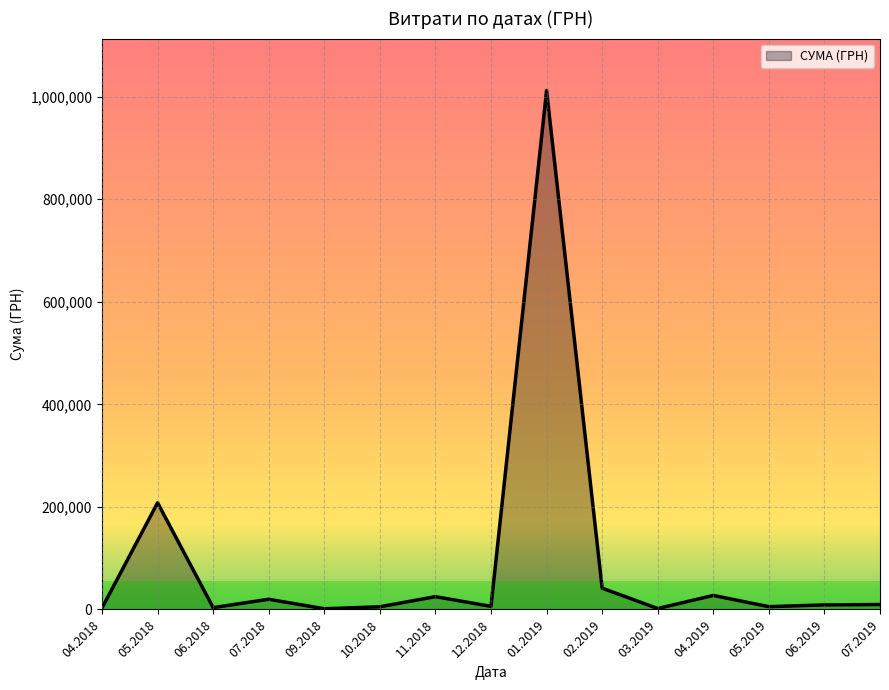

What is the difference between the maximum and minimum values?

1010594.6